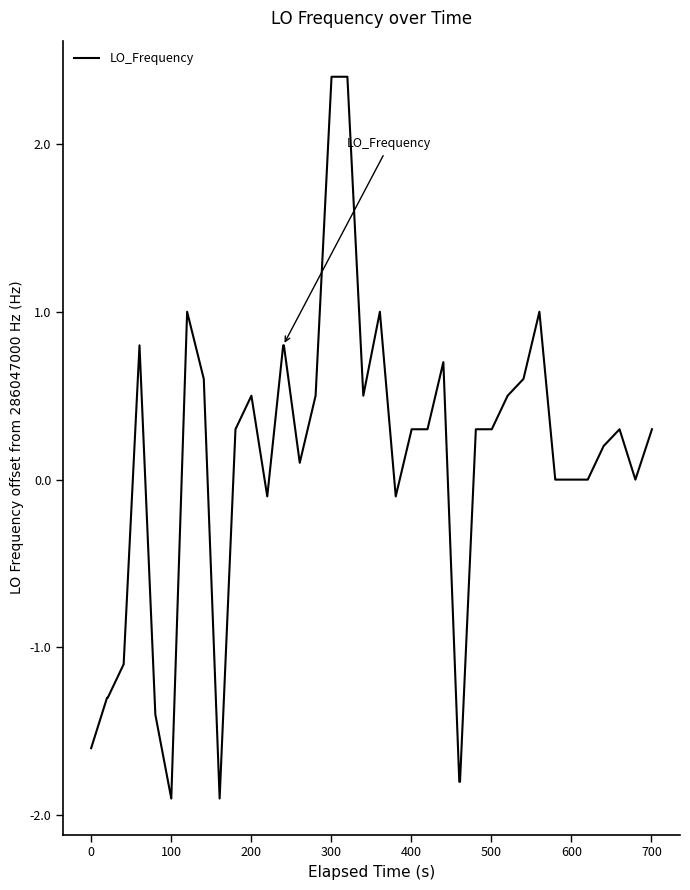

How many lines are shown in the chart?

1